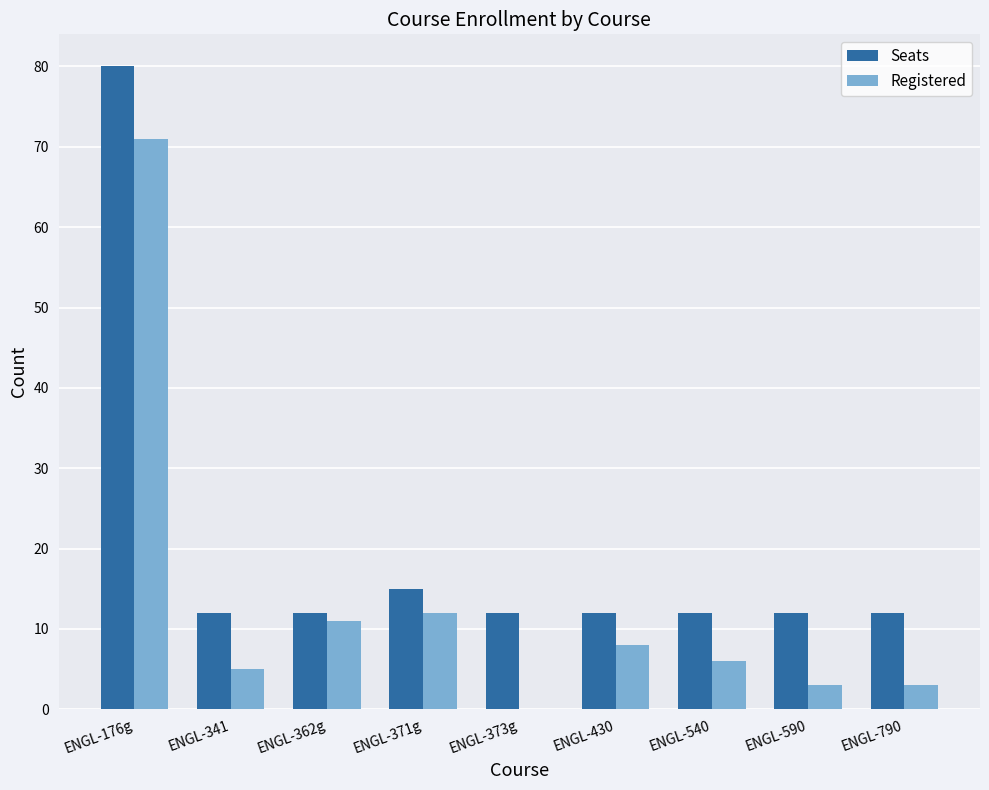

Are the bars grouped side by side (vs. stacked)?

Yes